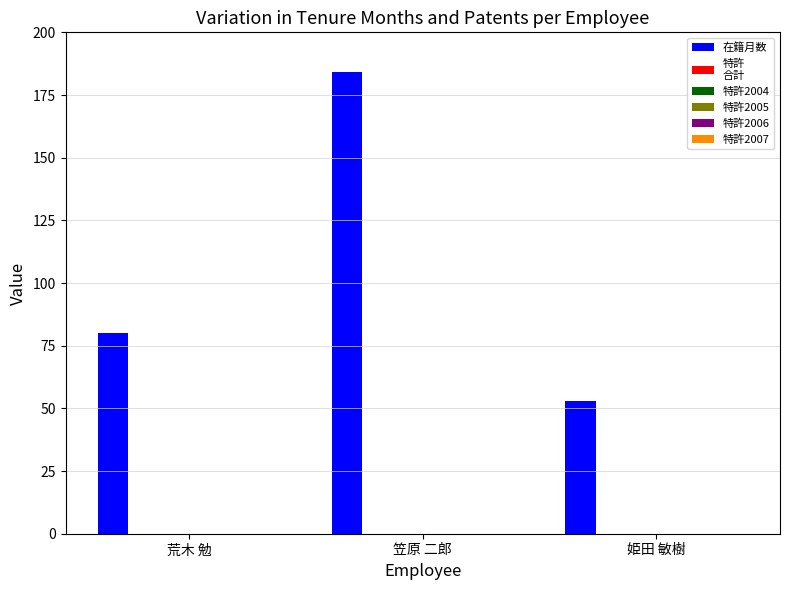

What is the difference between the maximum and minimum values?

131